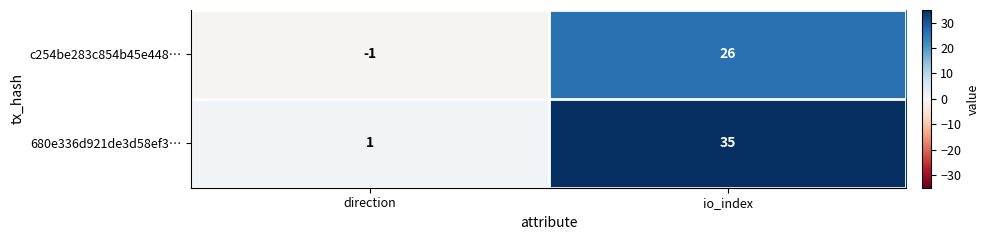

Is it true that c254be283c854b45e448… equals 0 at direction?

False